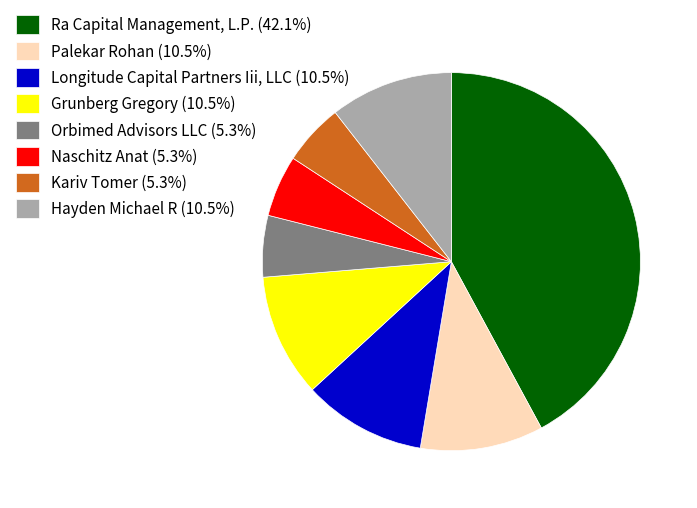

Does any single category account for the majority?

No